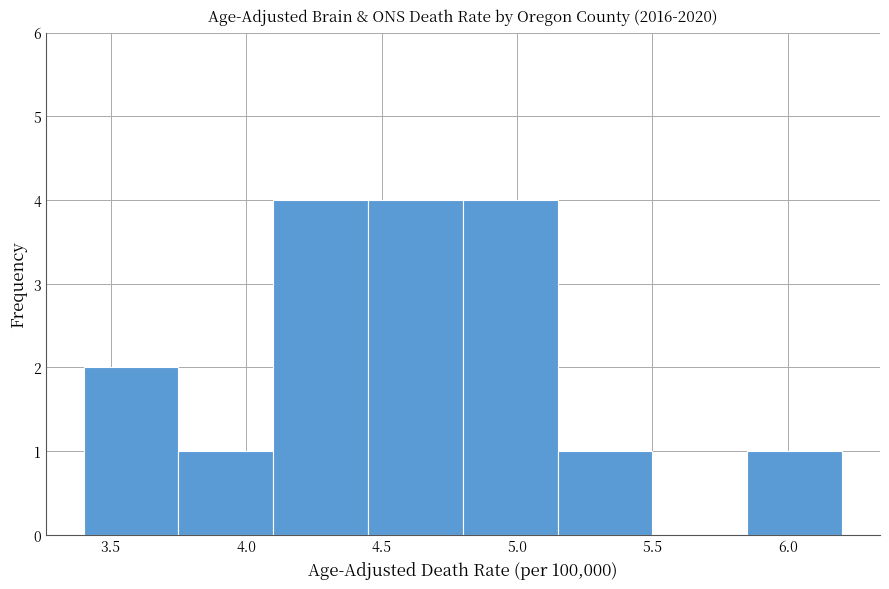

Reading left to right, transcribe this chart: for each bar, give the range it covers on the x-axis and its height. The values are not printed on the chart, so give them approximately, as read against the axis.

3.40 to 3.75: 2
3.75 to 4.10: 1
4.10 to 4.45: 4
4.45 to 4.80: 4
4.80 to 5.15: 4
5.15 to 5.50: 1
5.50 to 5.85: 0
5.85 to 6.20: 1